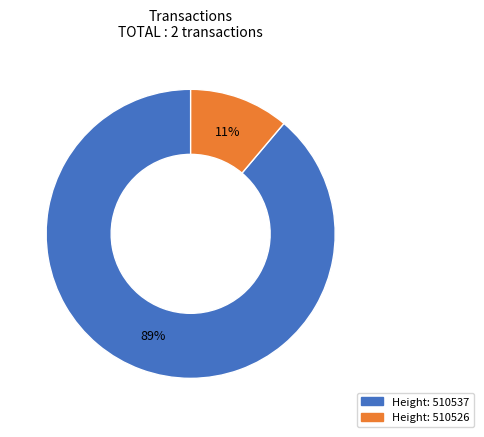

Is there any slice that represents more than half of the pie?

Yes